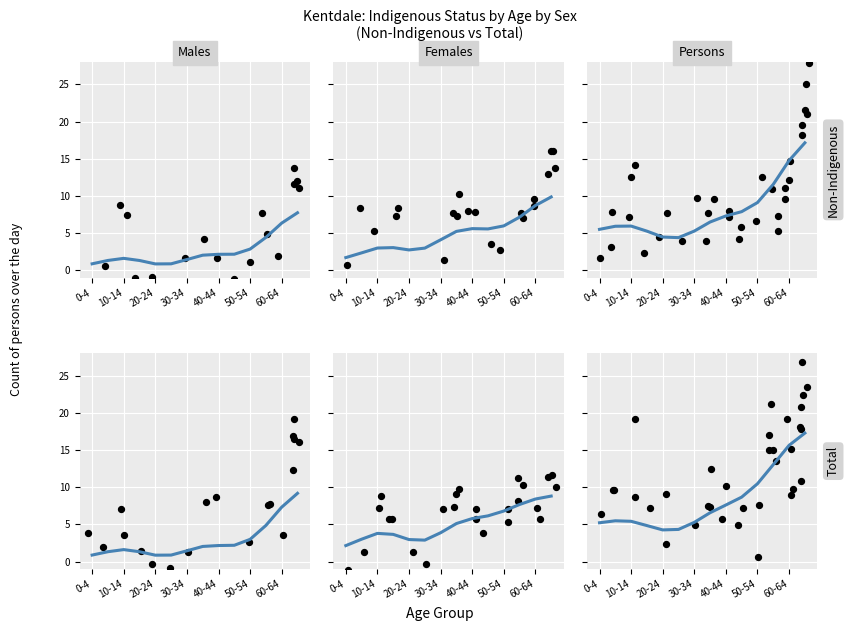

Which series has the widest spread of Y values?

Total Persons